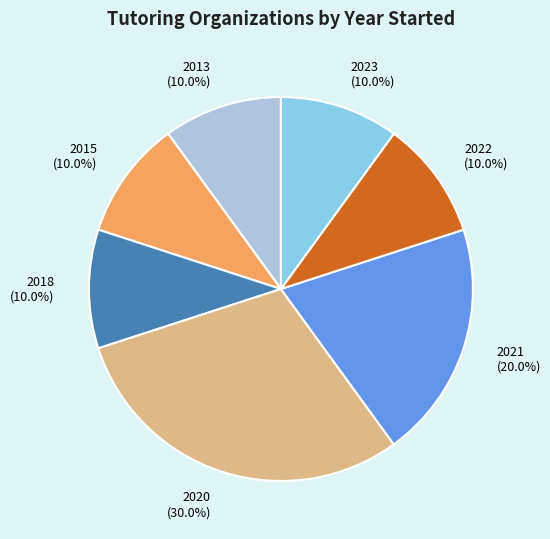

Which slice is the largest?

2020 (30.0%)